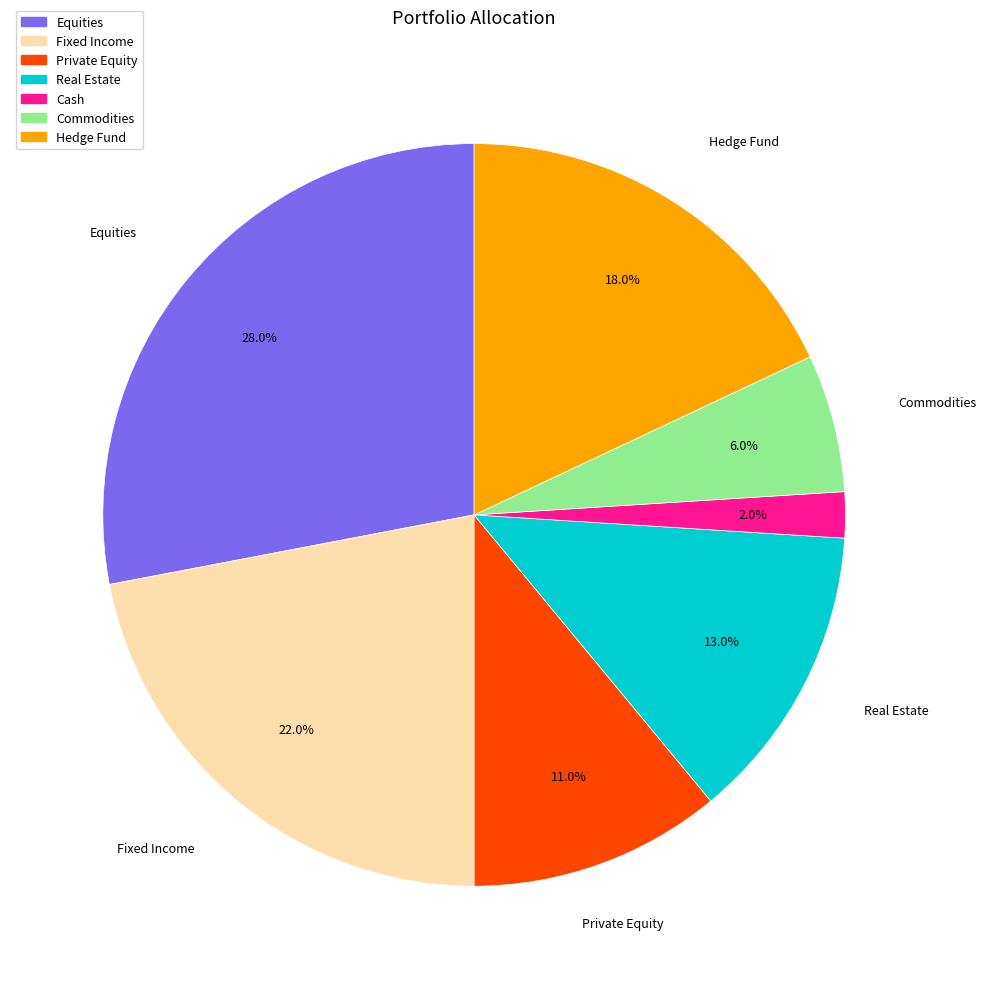

What is the ratio of the value at Real Estate to the value at Commodities?

2.2